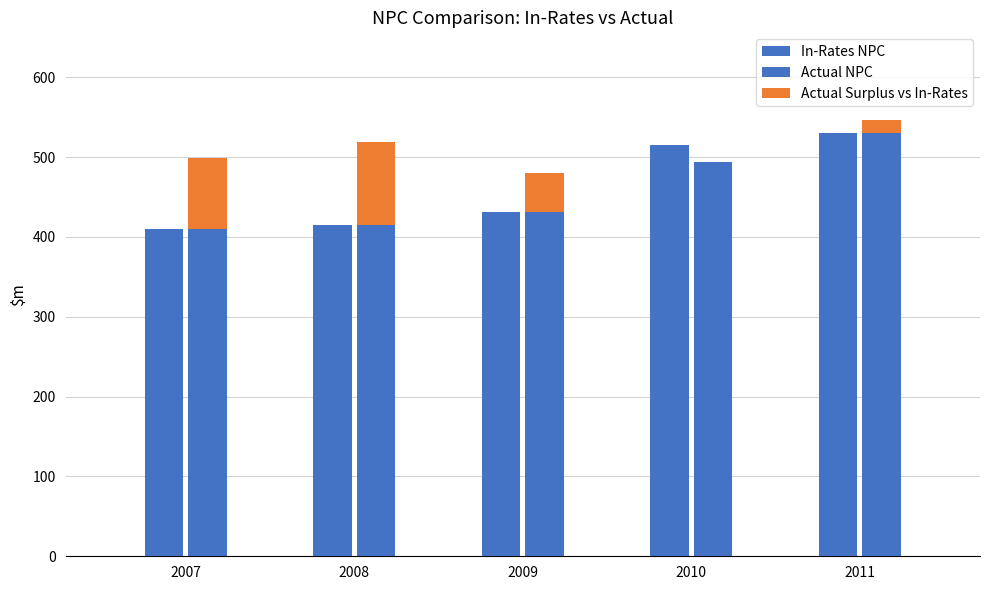

What is the difference between the Actual NPC values at 2009 and 2007?

20.9